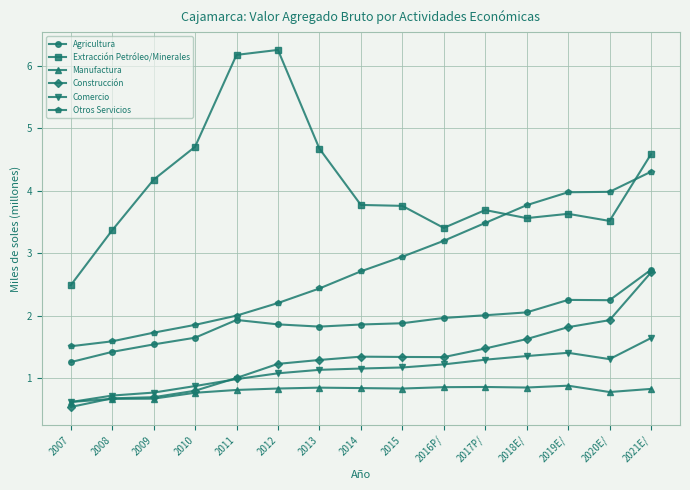

What is the difference between the Comercio values at 2016P/ and 2021E/?

0.4